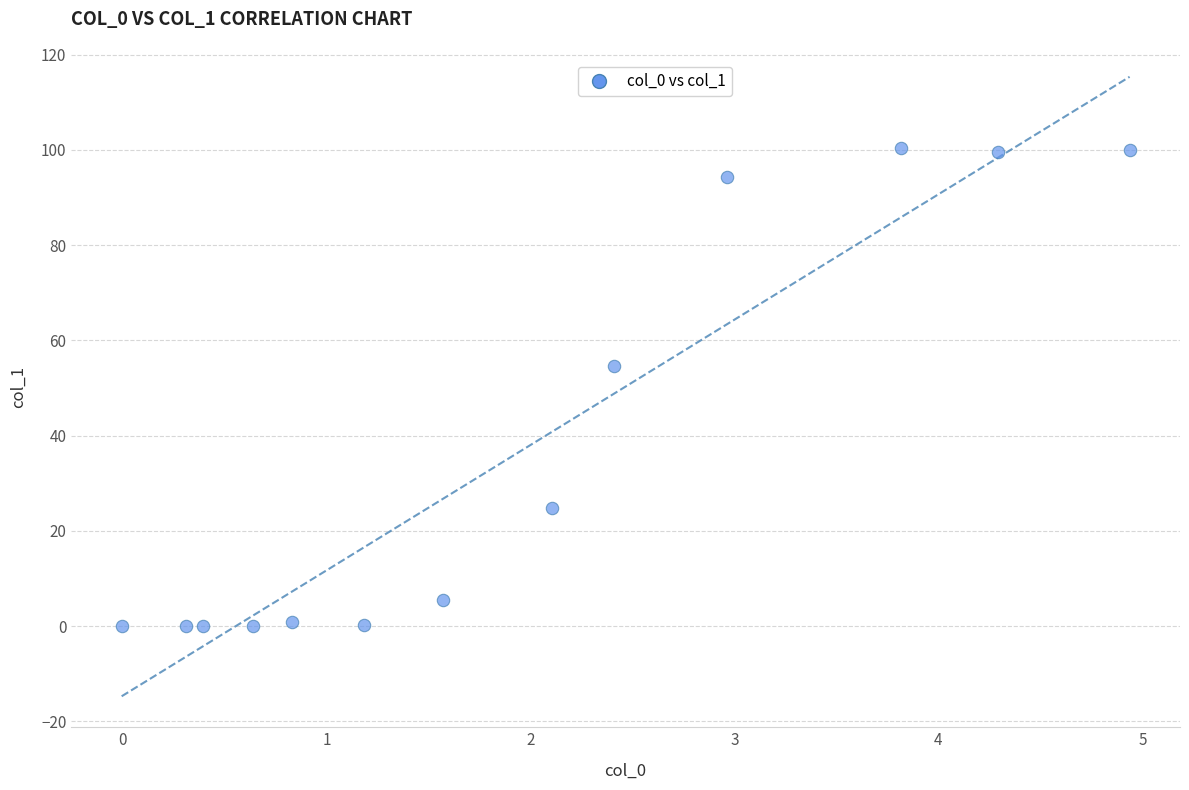

What Y value in the scatter plot is closest to 50?

54.7